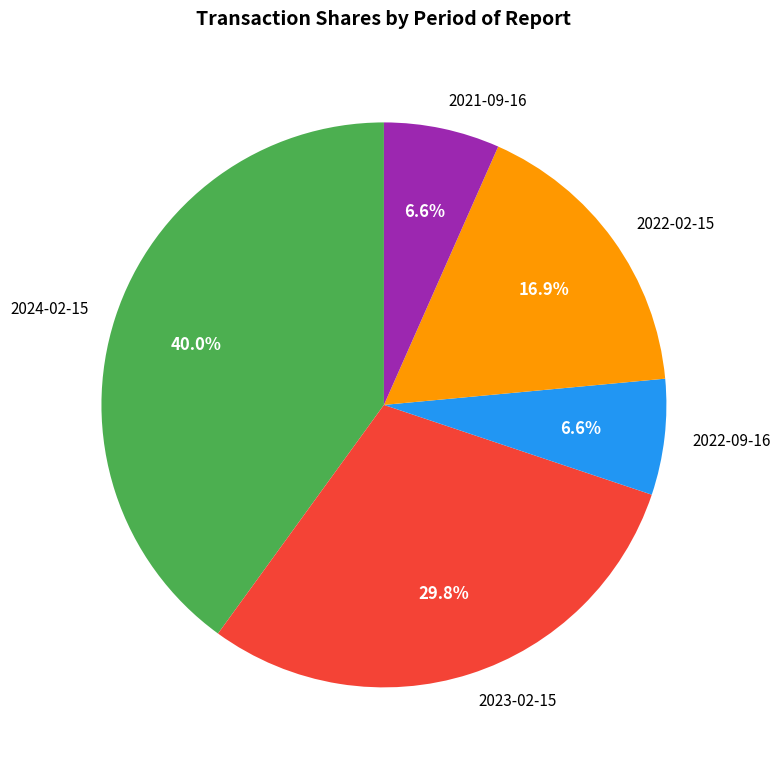

To the nearest percent, what is the combined percentage of 2021-09-16 and 2022-09-16?

13%